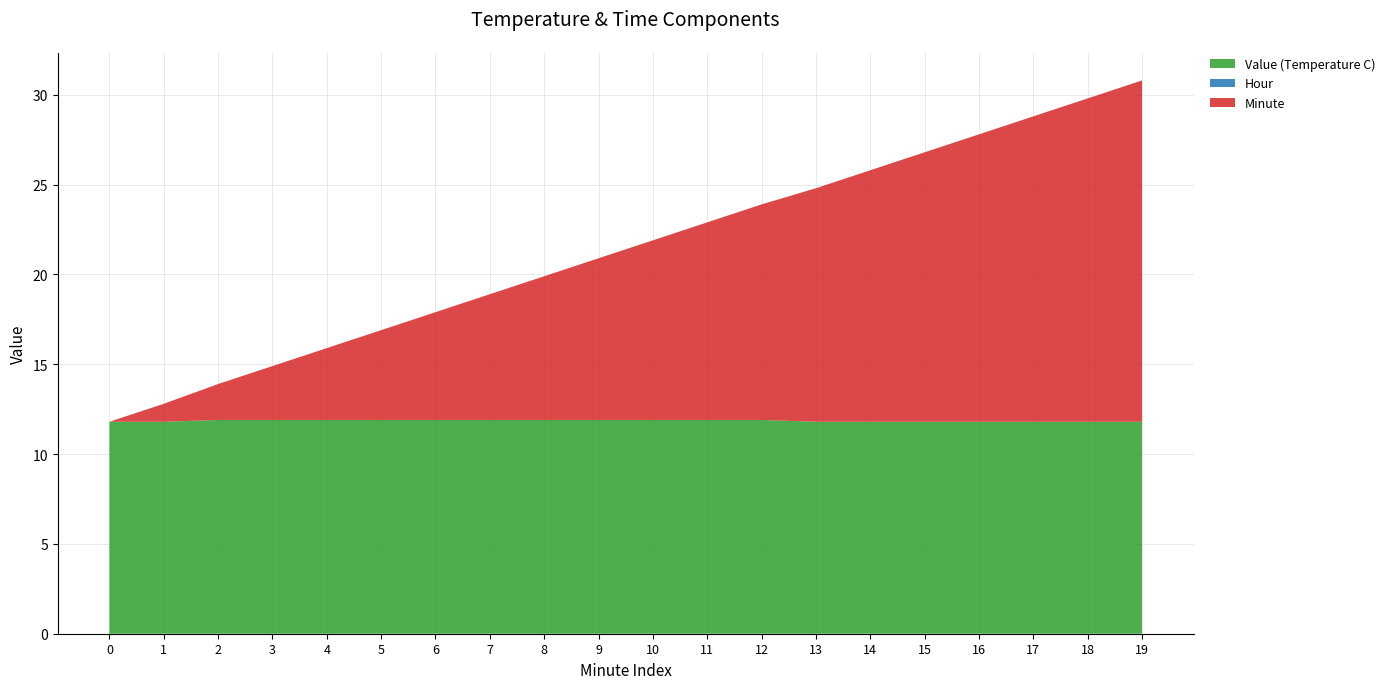

Reading left to right, transcribe all the data shown in this chart.

Value (Temperature C): 0=11.8	1=11.8	2=11.9	3=11.9	4=11.9	5=11.9	6=11.9	7=11.9	8=11.9	9=11.9	10=11.9	11=11.9	12=11.9	13=11.8	14=11.8	15=11.8	16=11.8	17=11.8	18=11.8	19=11.8
Hour: 0=0.0	1=0.0	2=0.0	3=0.0	4=0.0	5=0.0	6=0.0	7=0.0	8=0.0	9=0.0	10=0.0	11=0.0	12=0.0	13=0.0	14=0.0	15=0.0	16=0.0	17=0.0	18=0.0	19=0.0
Minute: 0=0.0	1=1.0	2=2.0	3=3.0	4=4.0	5=5.0	6=6.0	7=7.0	8=8.0	9=9.0	10=10.0	11=11.0	12=12.0	13=13.0	14=14.0	15=15.0	16=16.0	17=17.0	18=18.0	19=19.0